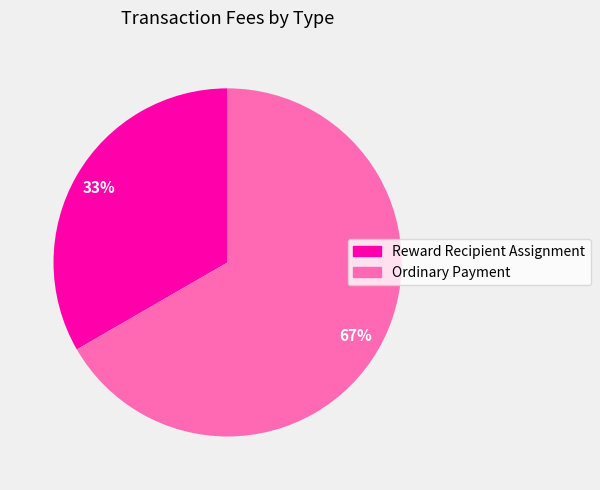

How many slices are in this pie chart?

2